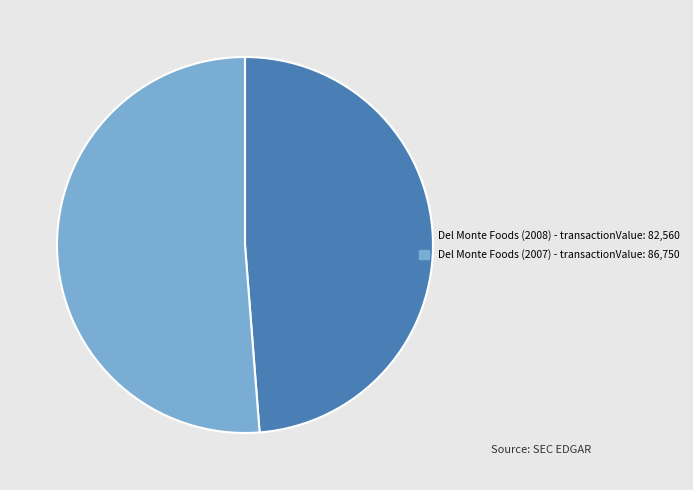

Is there any slice that represents more than half of the pie?

Yes